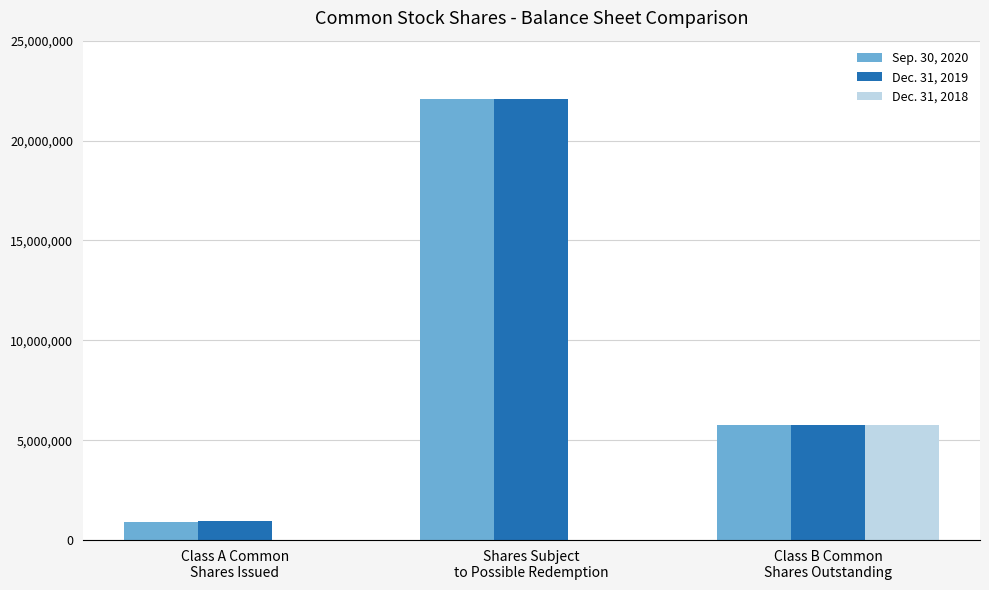

What is the maximum value shown in the chart?

22073865